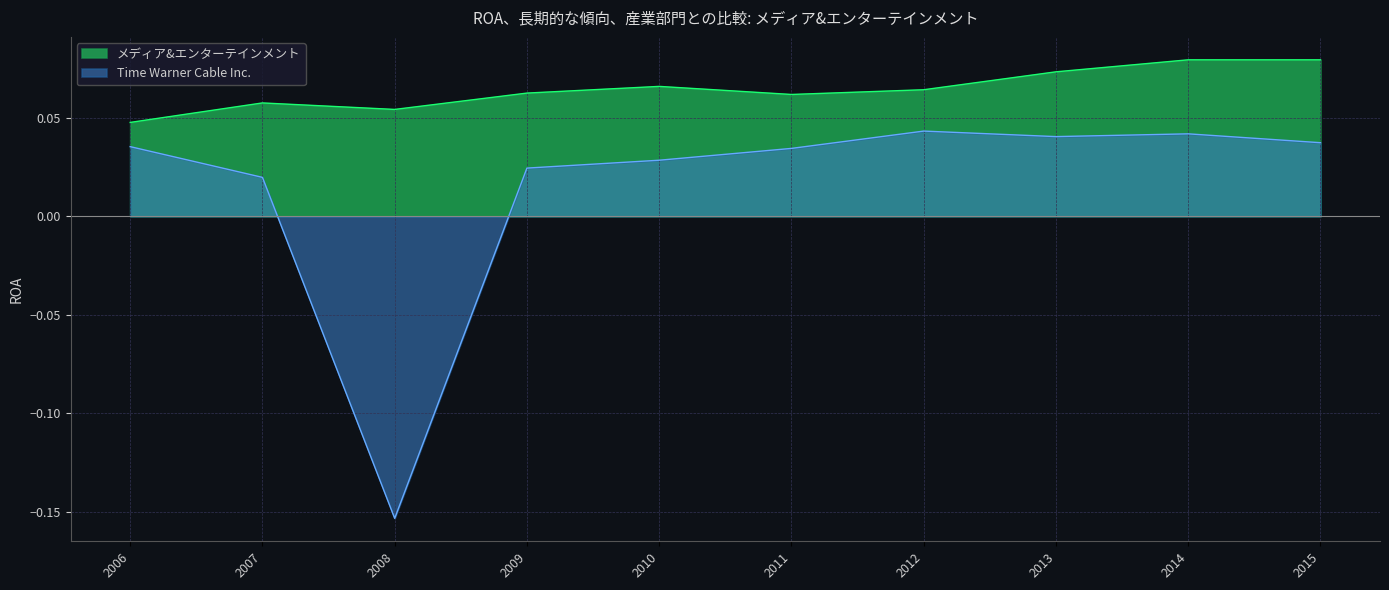

In Time Warner Cable Inc., how many points are lower than both neighbors (excluding endpoints)?

2